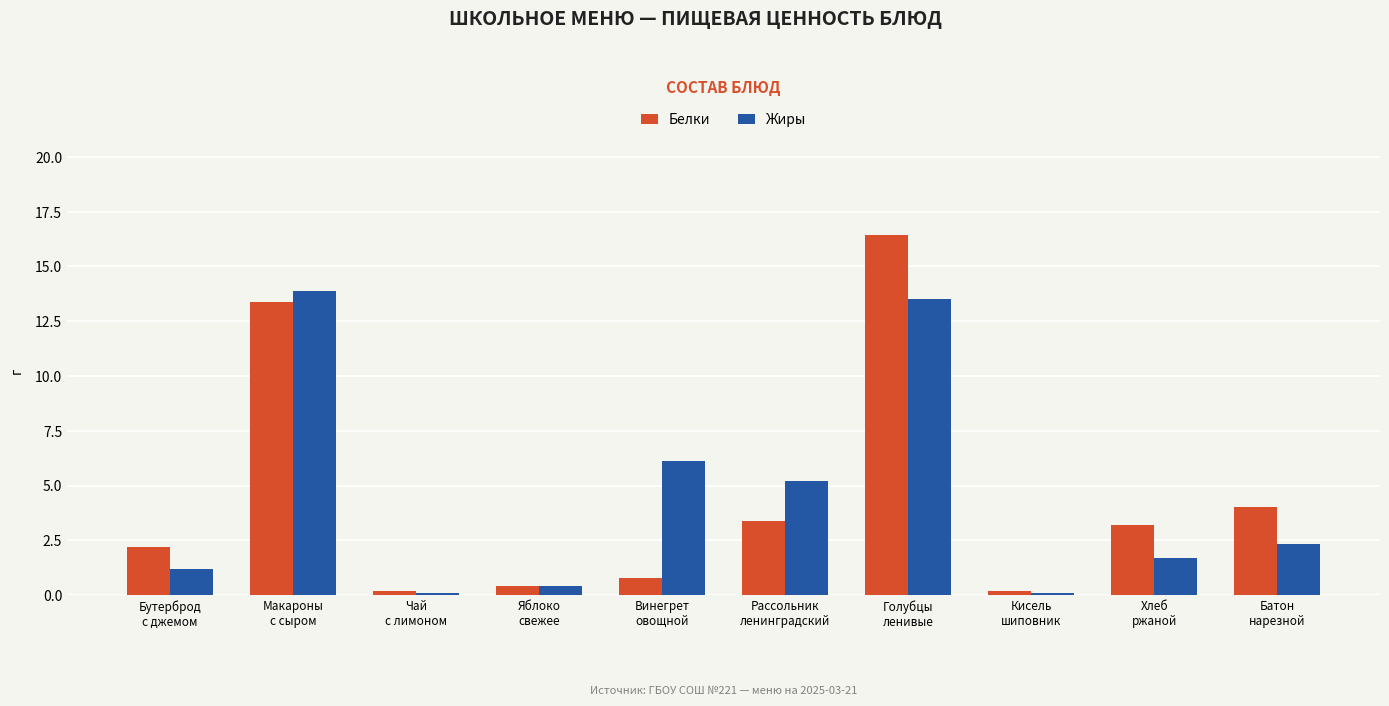

List the series in order of their peak value, lowest first.

Жиры, Белки